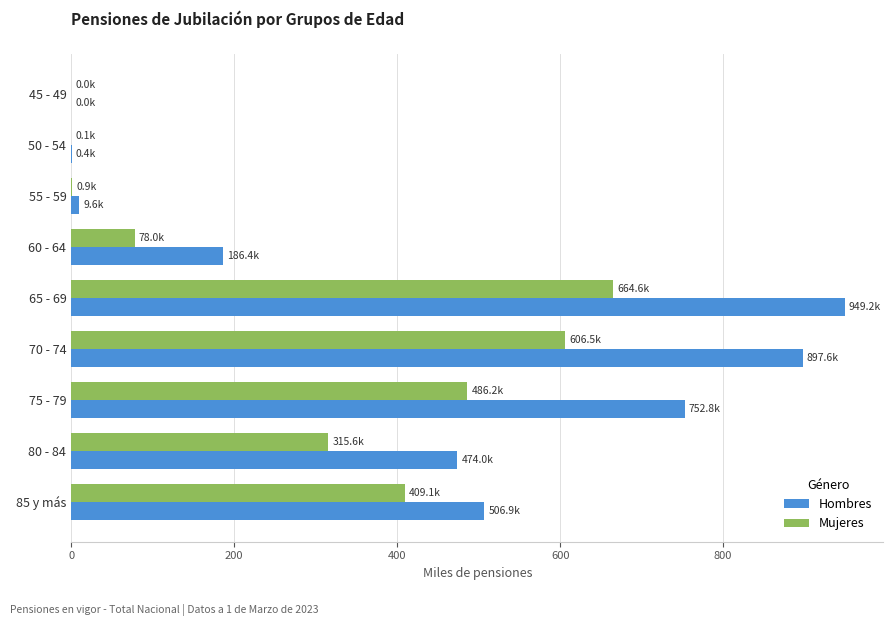

Which category has the highest value across all series?

65 - 69